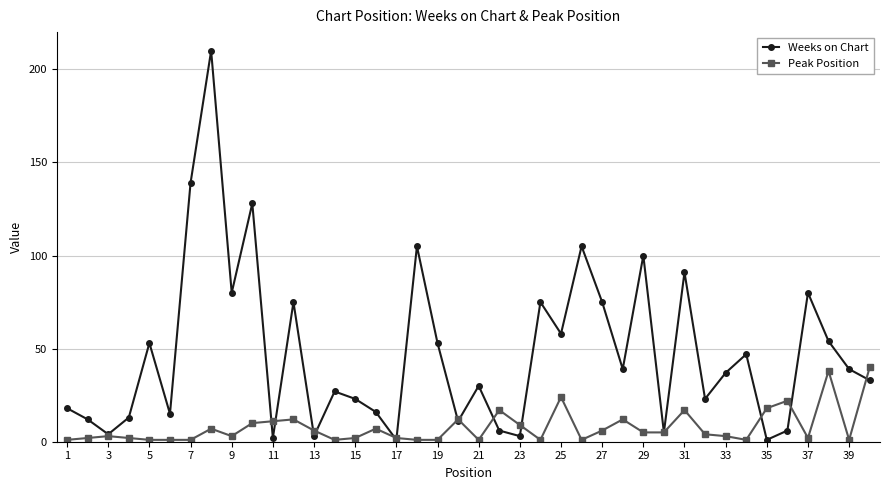

Which series has the widest spread of values?

Weeks on Chart